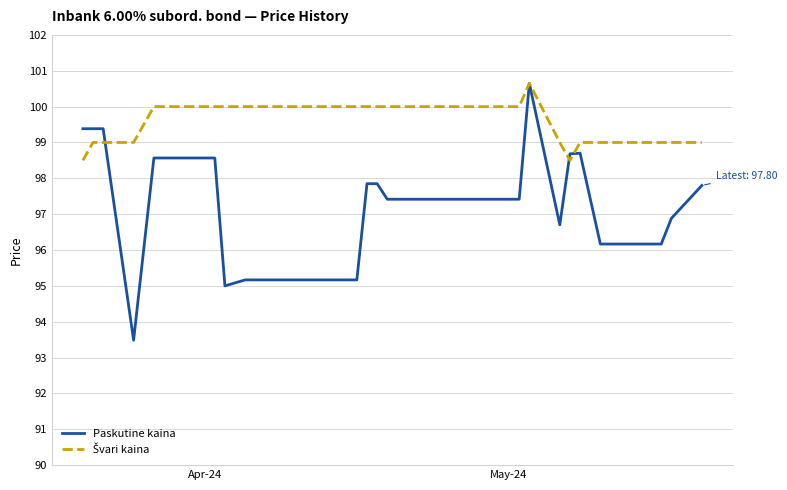

Which series has the largest range (max minus min)?

Paskutine kaina